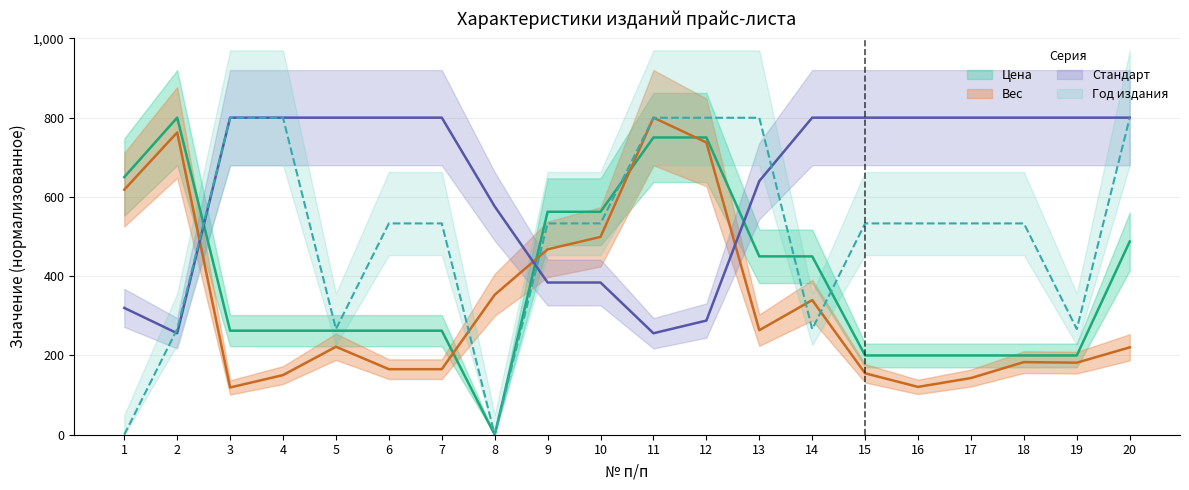

At which label does Вес reach its minimum?

3